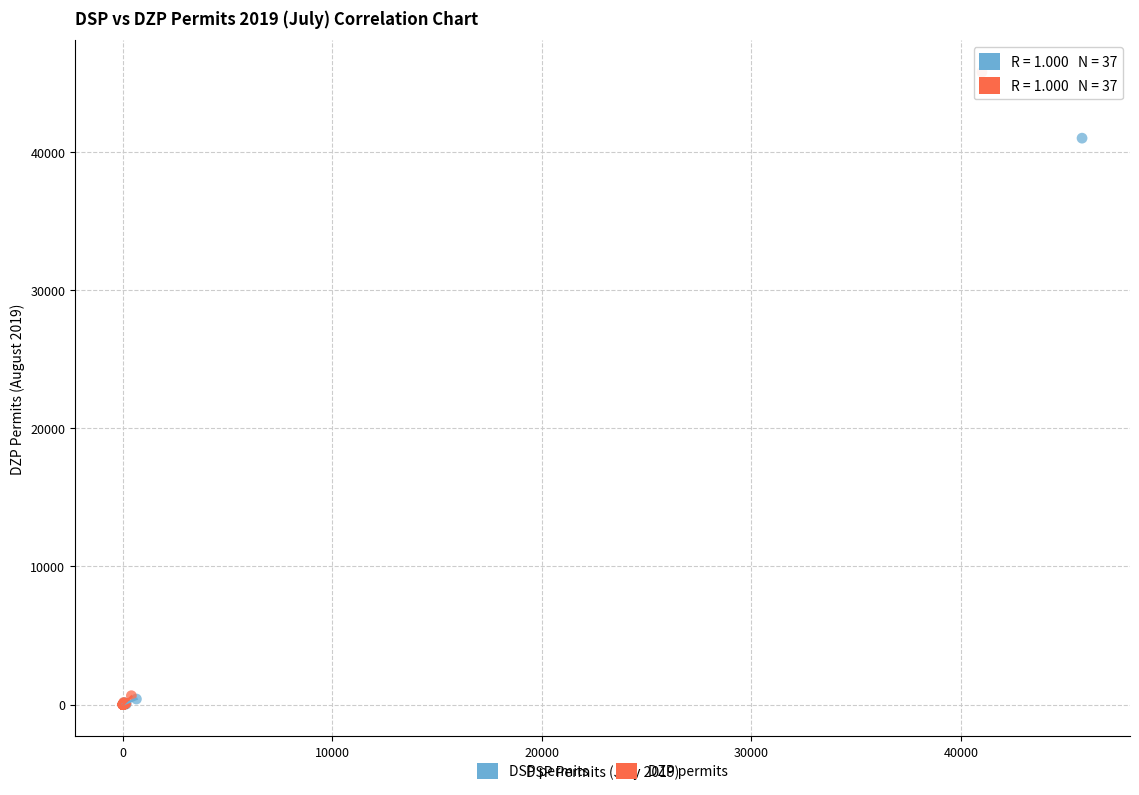

Which series contains the highest Y value?

DZP permits